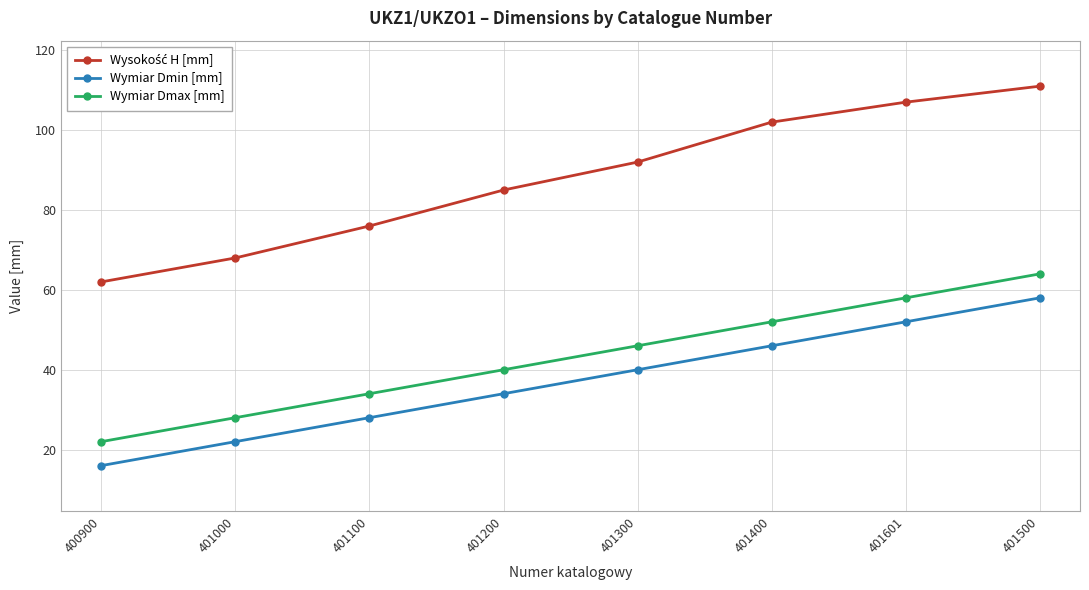

What is the difference between the maximum and minimum values in the Wymiar Dmax [mm] series?

42